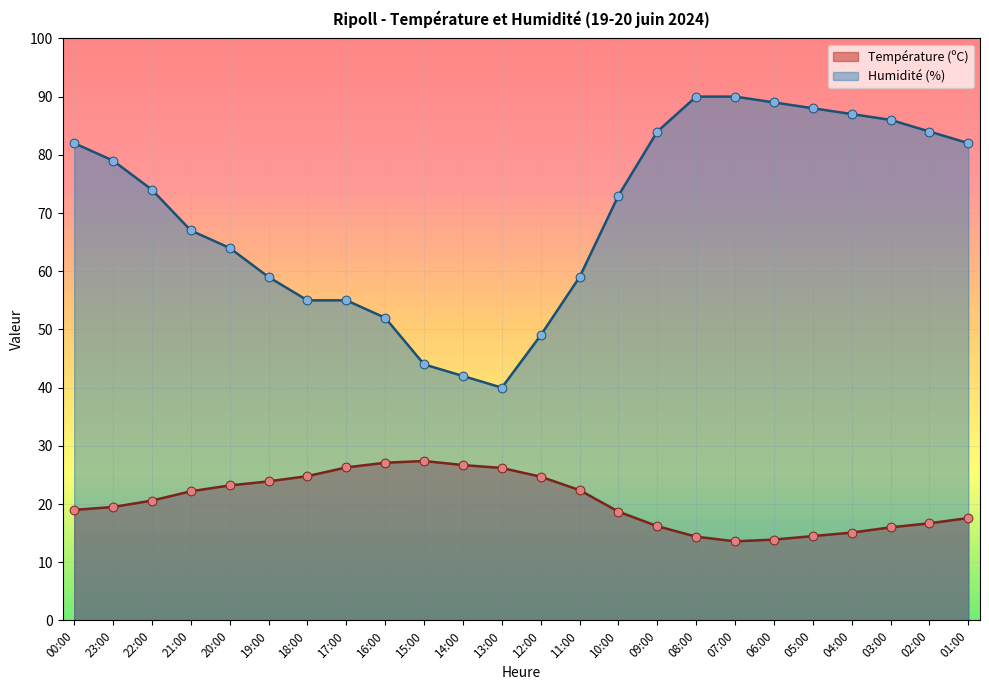

Which series has the largest total across all categories?

Humidité (%)